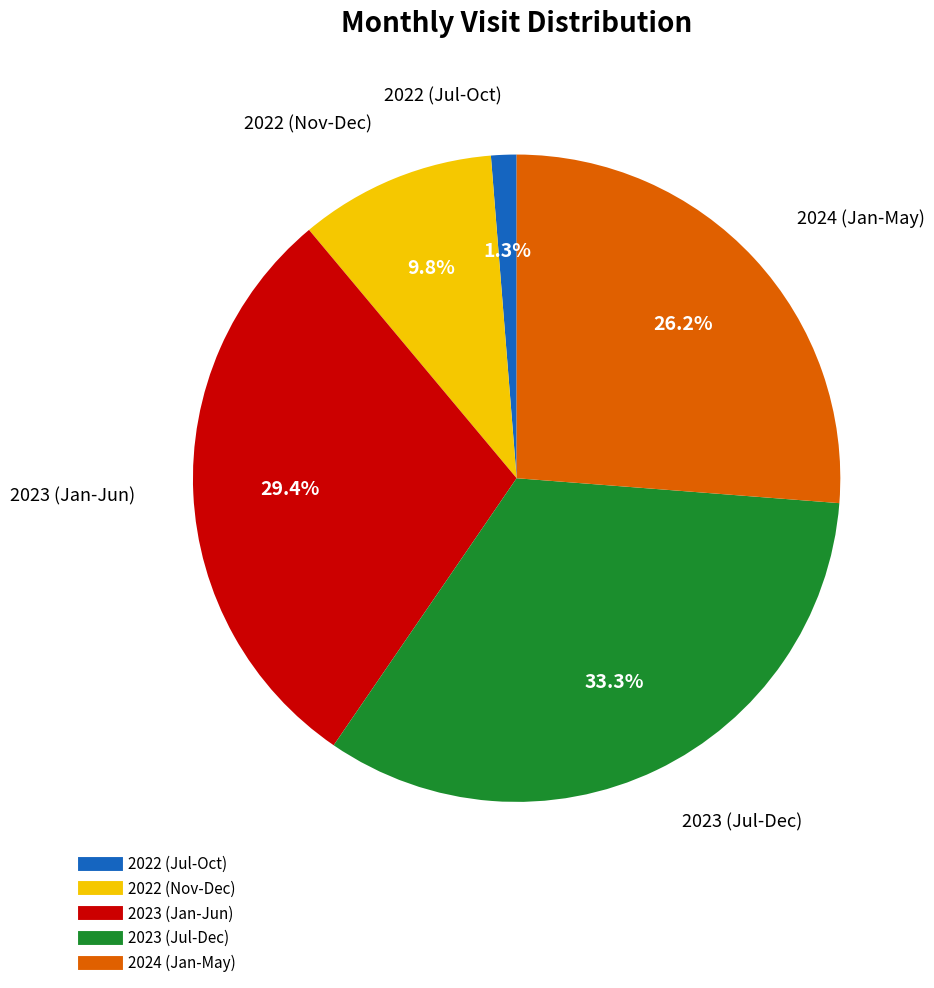

Does any single category account for the majority?

No